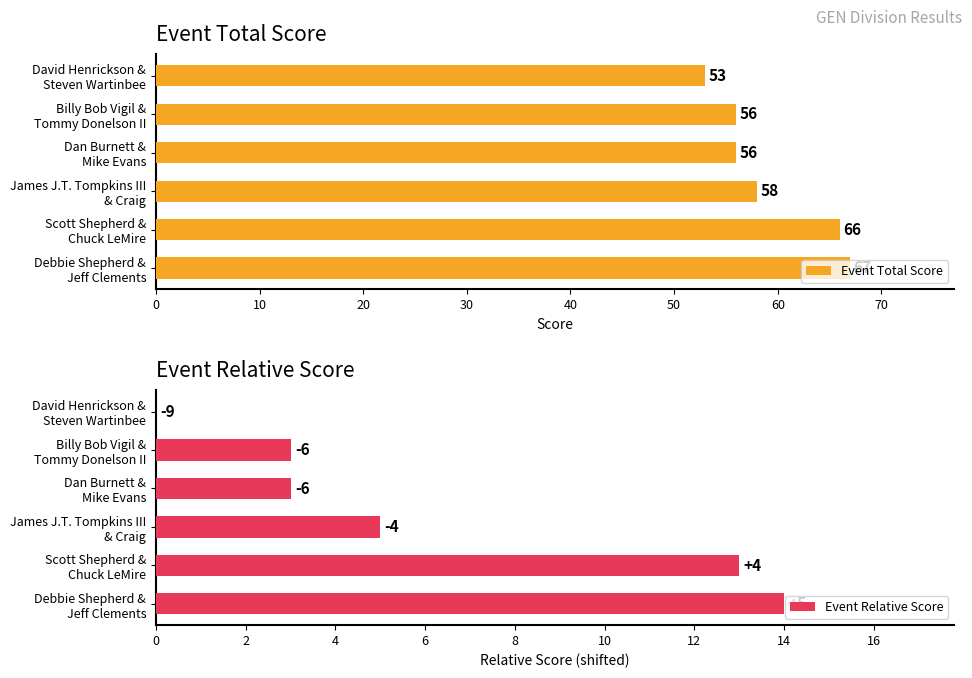

What is the sum of all Event Total Score values?

356